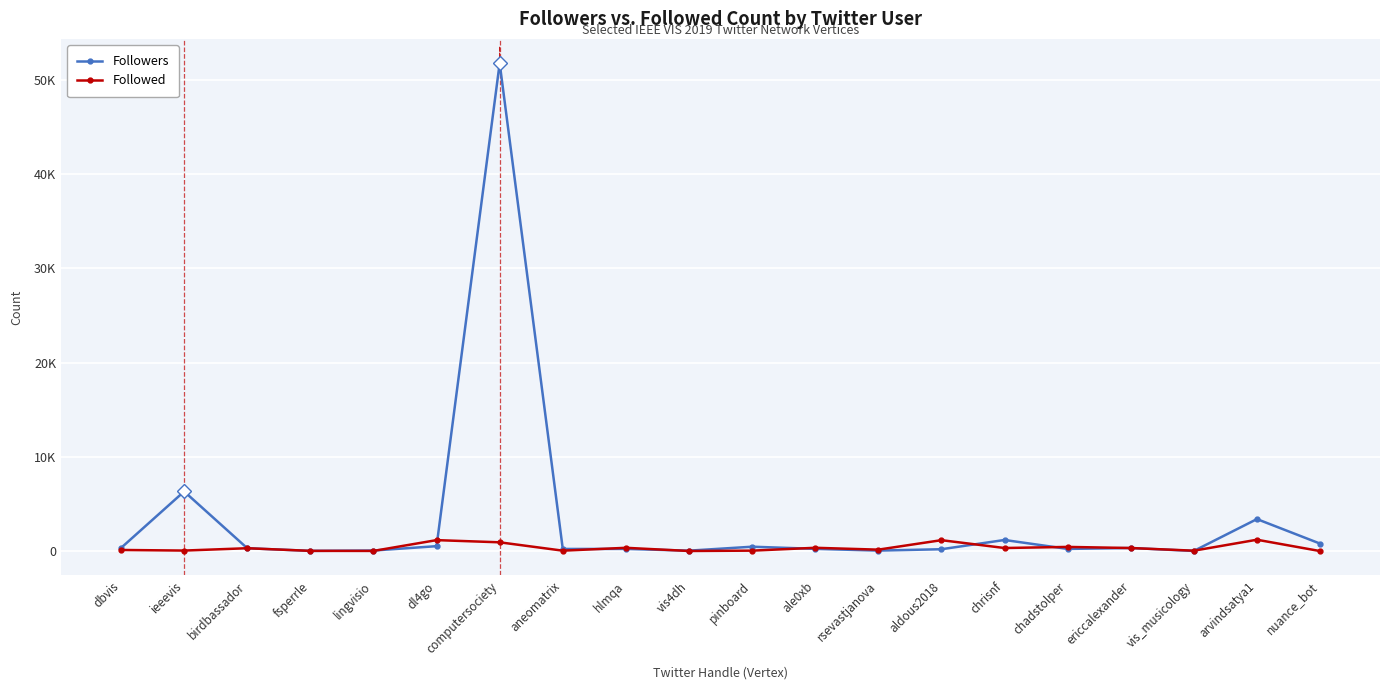

What are all the series names shown in the legend?

Followers, Followed